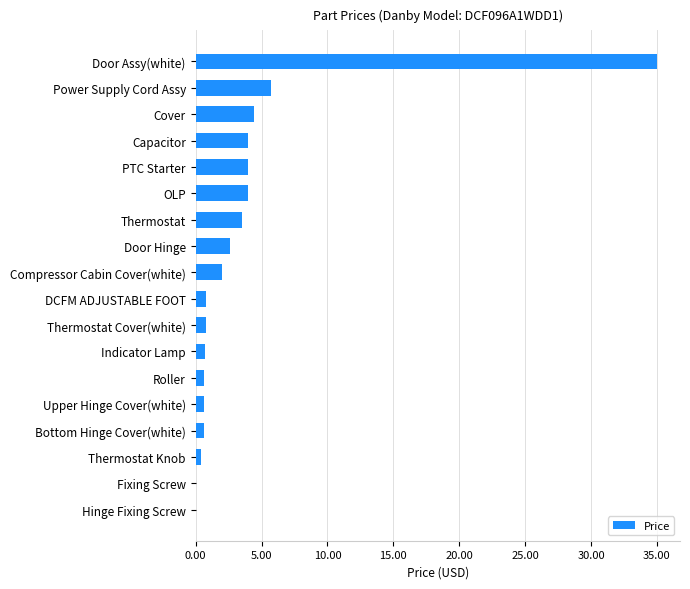

What is the maximum value shown in the chart?

35.0